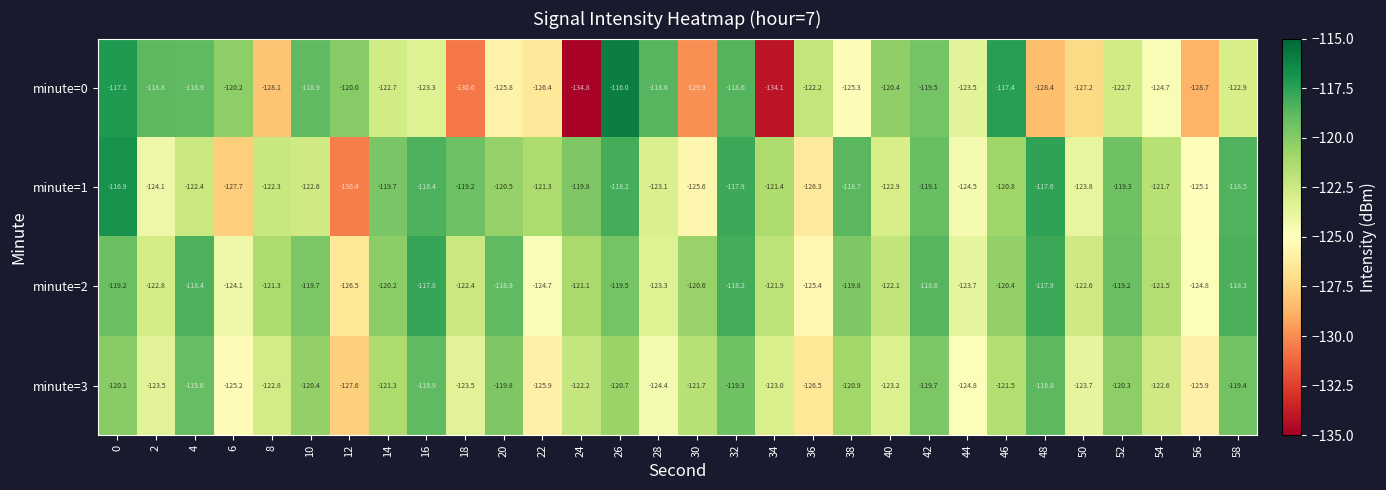

What is the sum of the minute=1 values at 4 and 44?

-246.9